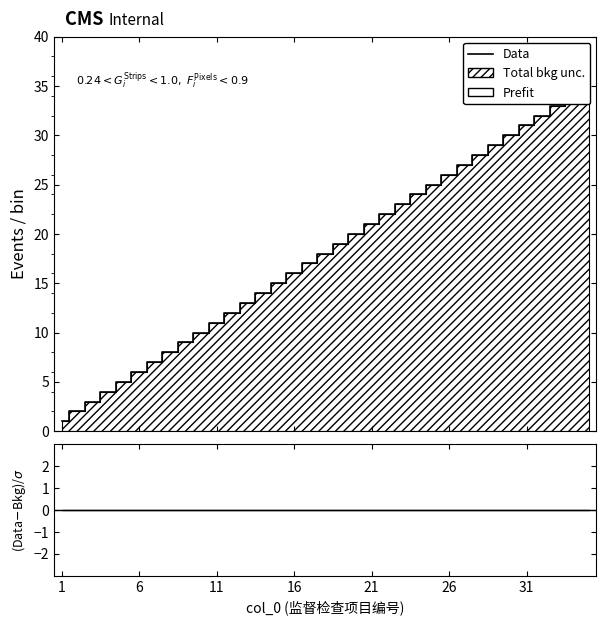

Reading left to right, list all the values displayed in this chart.

Data: 1	2	3	4	5	6	7	8	9	10	11	12	13	14	15	16	17	18	19	20	21	22	23	24	25	26	27	28	29	30	31	32	33	34	35
(Data-Bkg)/σ: 0	0	0	0	0	0	0	0	0	0	0	0	0	0	0	0	0	0	0	0	0	0	0	0	0	0	0	0	0	0	0	0	0	0	0